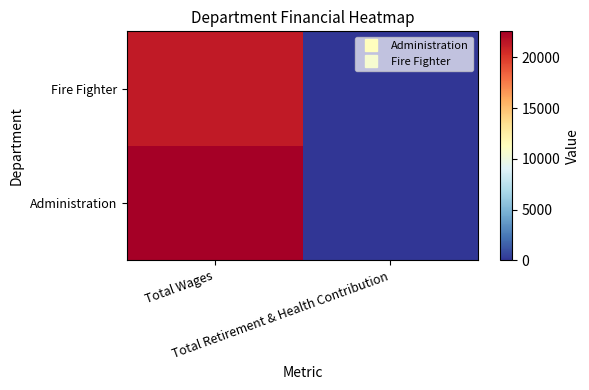

Reading left to right, list all the values displayed in this chart.

Administration: Total Wages=22577	Total Retirement & Health Contribution=0
Fire Fighter: Total Wages=21325	Total Retirement & Health Contribution=0